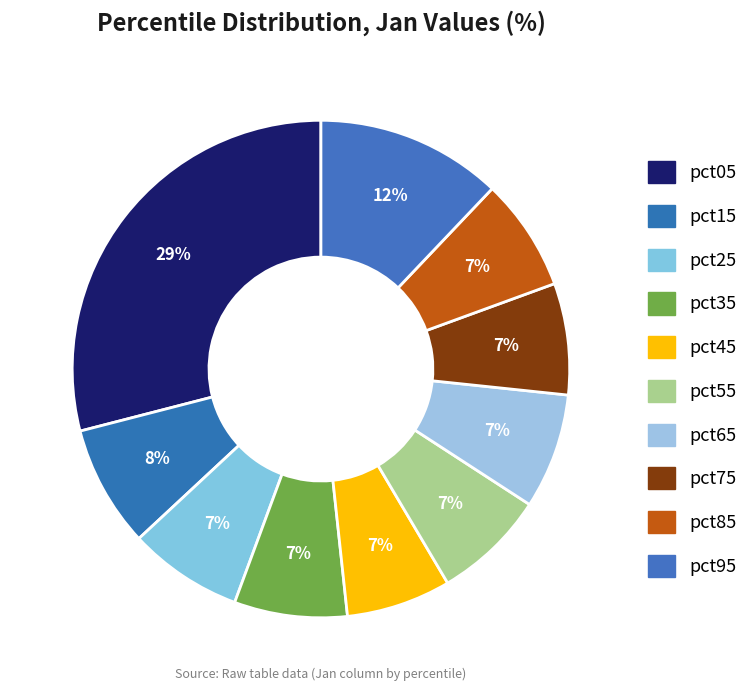

To the nearest percent, what portion does pct25 represent?

7%